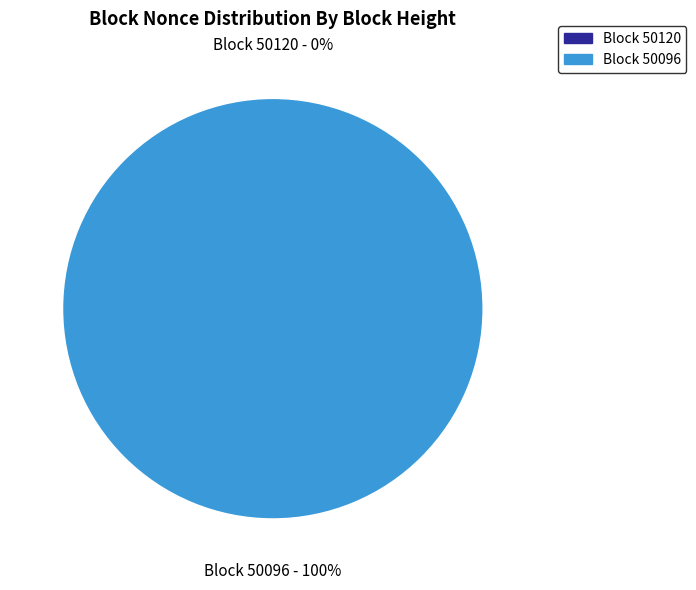

How many segments does this pie chart have?

2